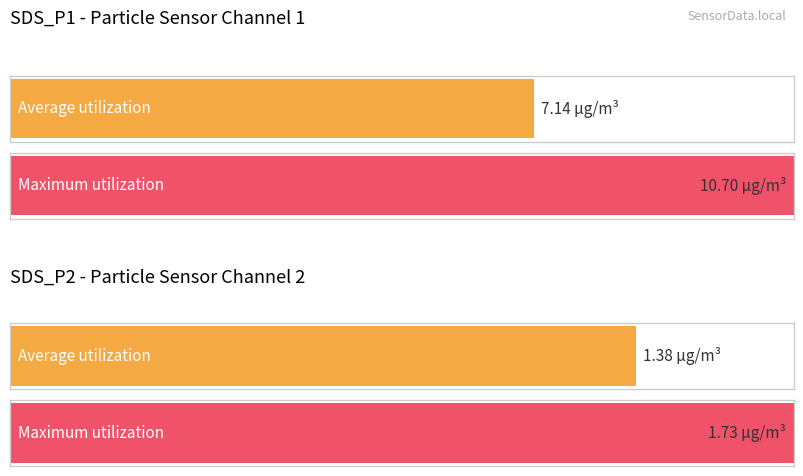

What is the value of the Maximum utilization bar at the 2nd from the left?

1.7